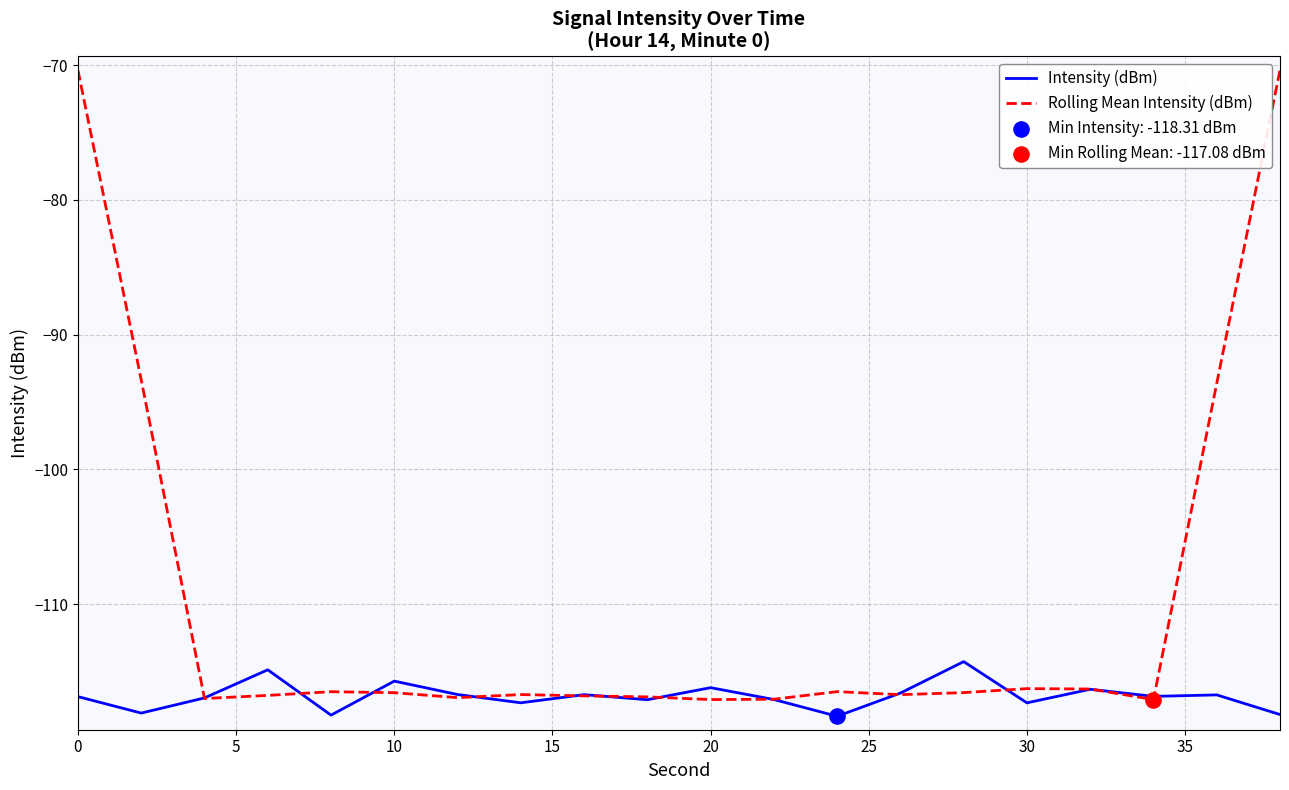

Which series has the largest range (max minus min)?

Rolling Mean Intensity (dBm)